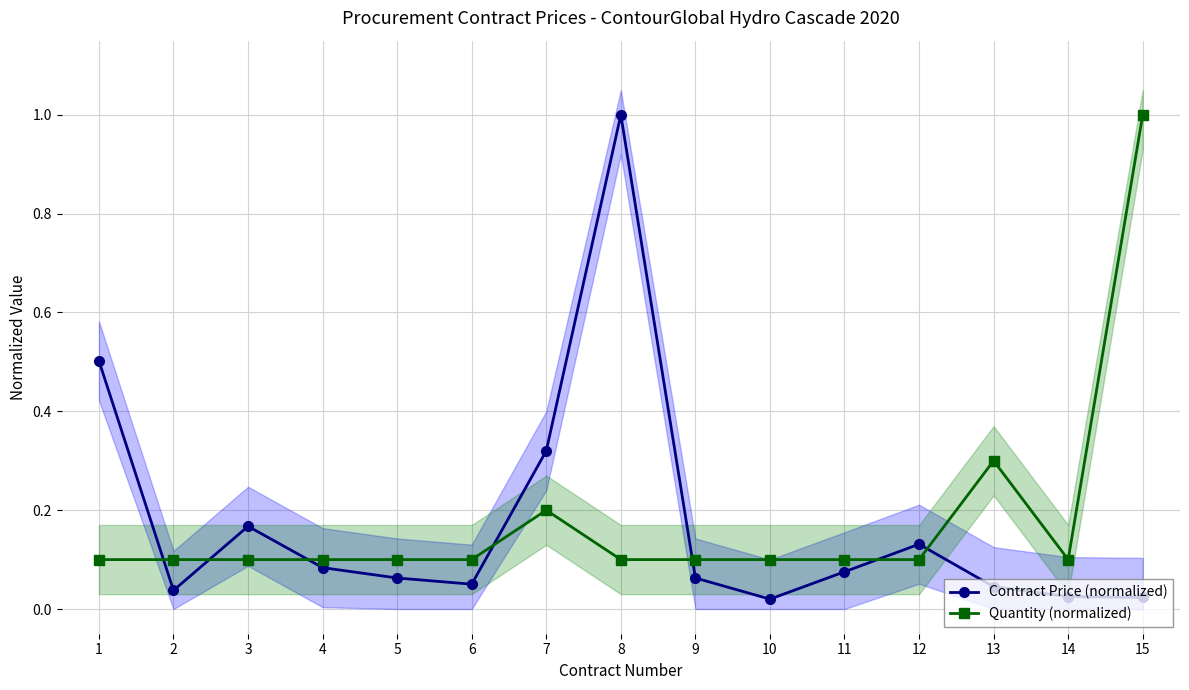

What is the value of the Contract Price (normalized) point at the 11th from the left?

0.1